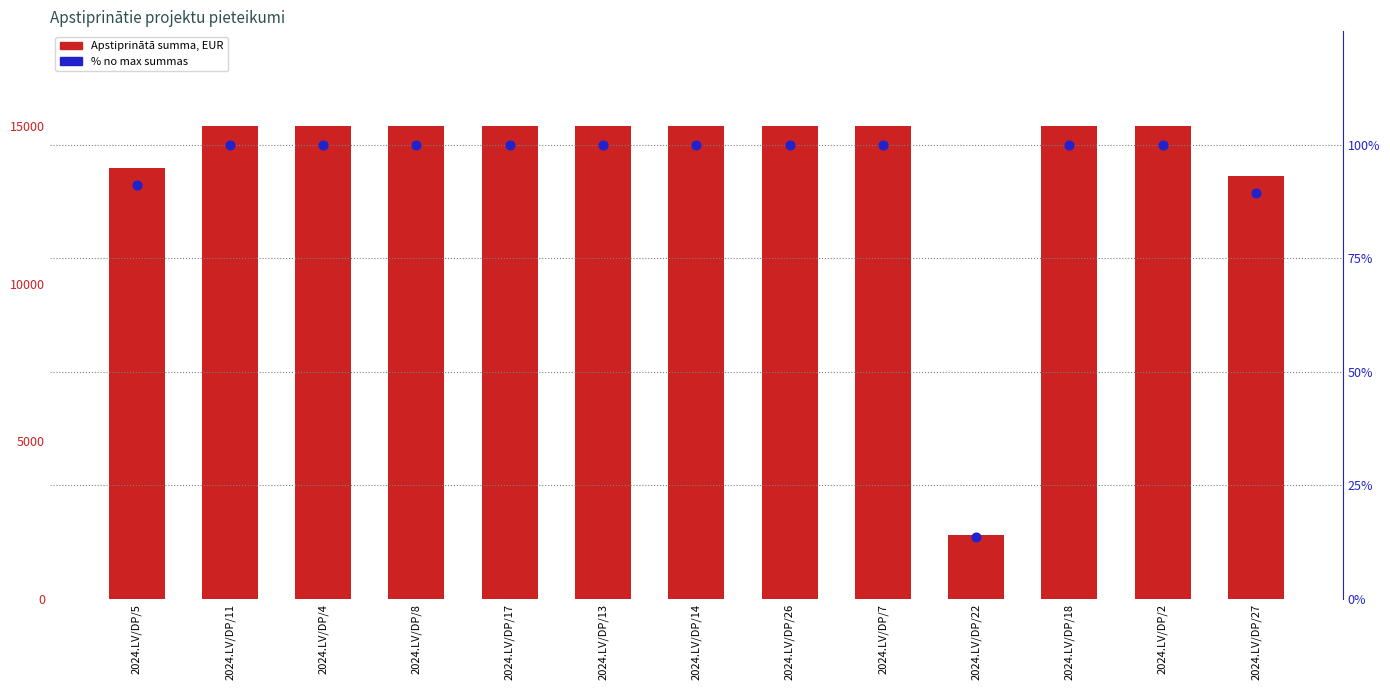

At how many categories does at least one series exceed 4969?

12